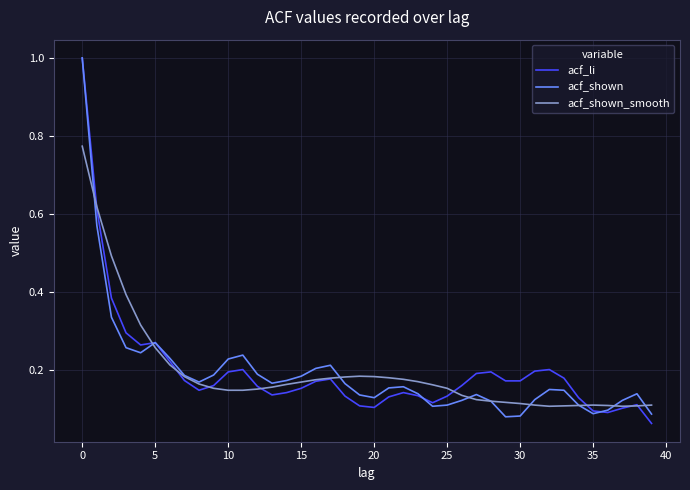

What is the maximum value for acf_li?

1.0